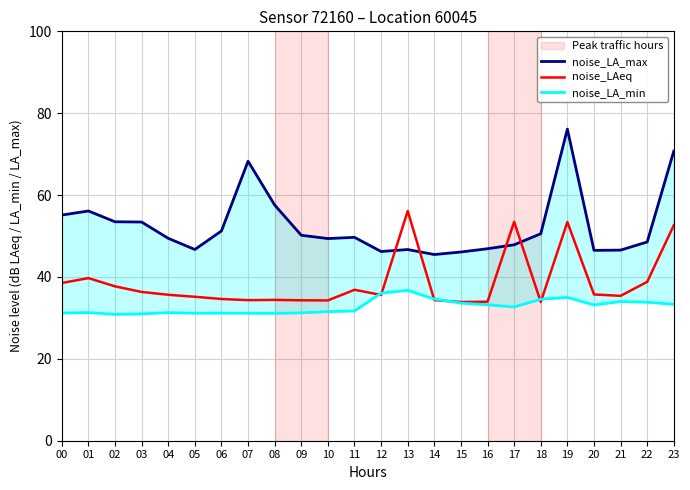

List the series in order of their overall mean, lowest first.

noise_LA_min, noise_LAeq, noise_LA_max